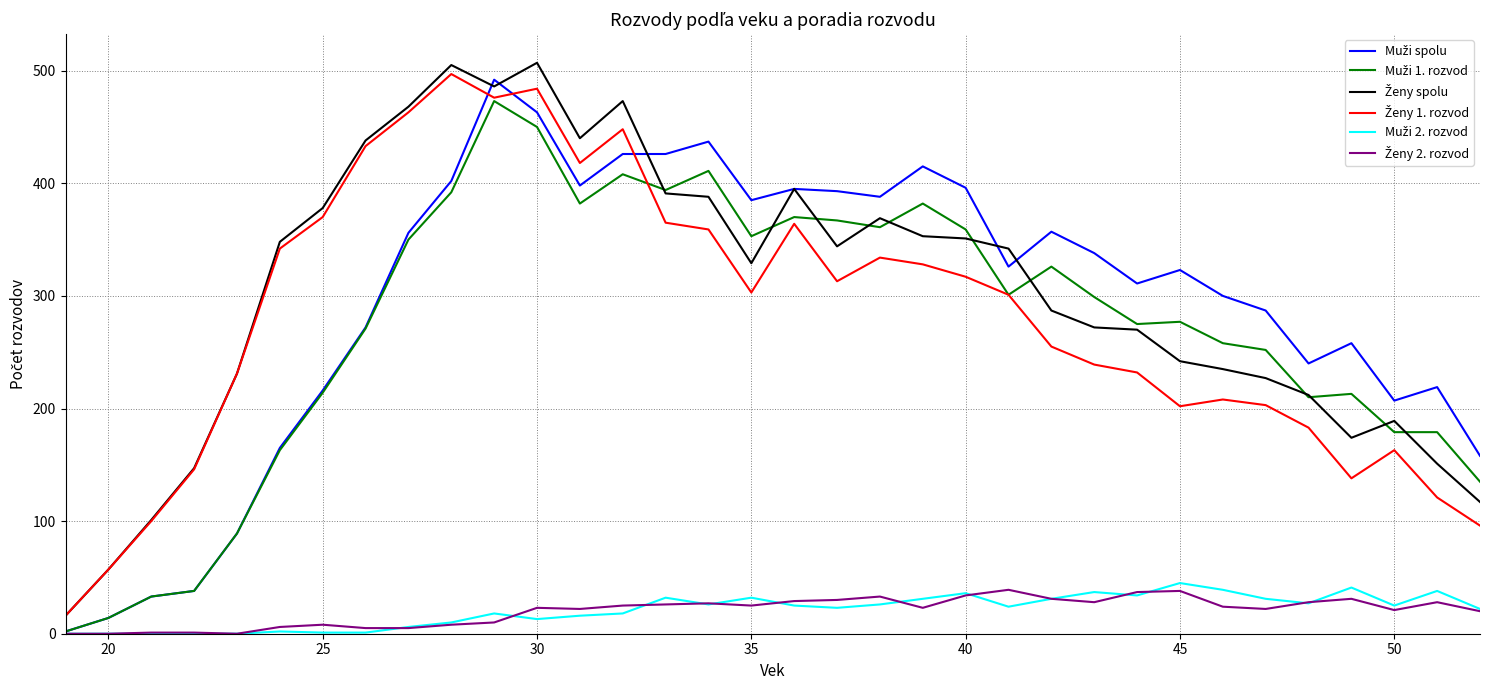

True or false: Muži 2. rozvod and Muži spolu intersect in this chart.

False